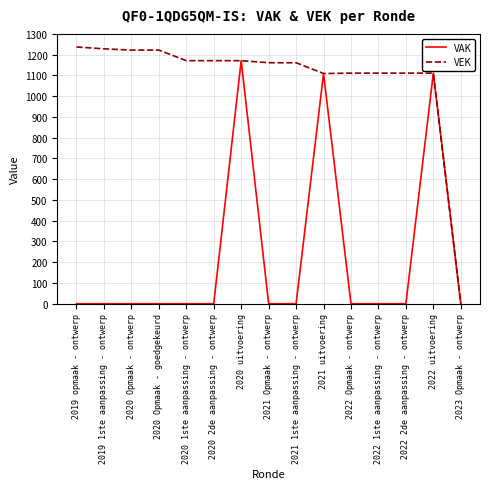

True or false: VAK has more than 2 points higher than both neighbors.

True